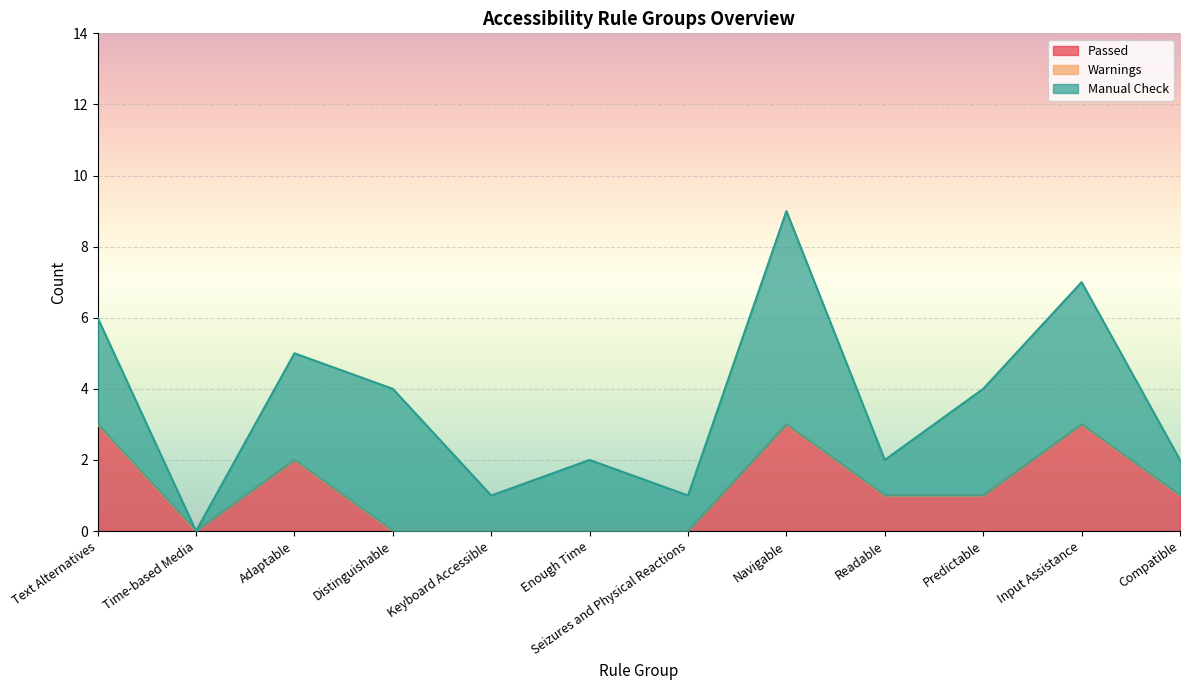

Is the value of Passed at Adaptable greater than the value of Warnings at Compatible?

Yes